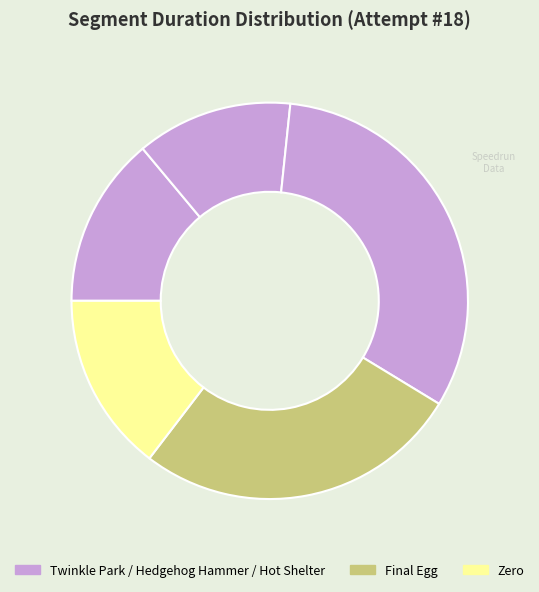

How many slices are in this pie chart?

5